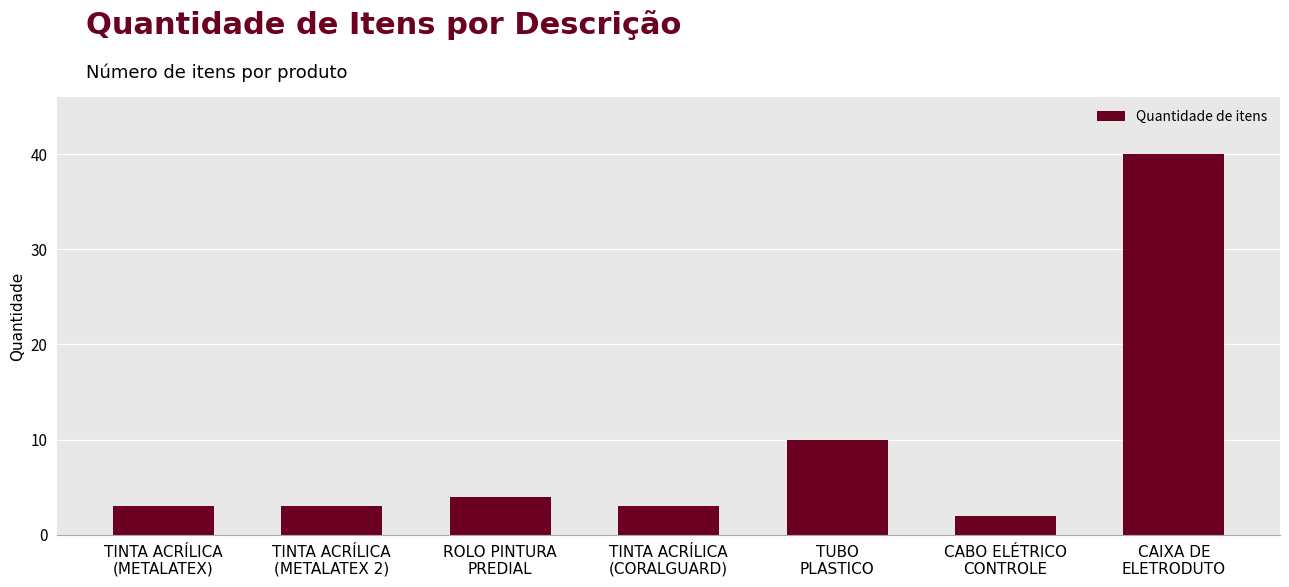

What is the label of the 5th bar from the right?

ROLO PINTURA
PREDIAL